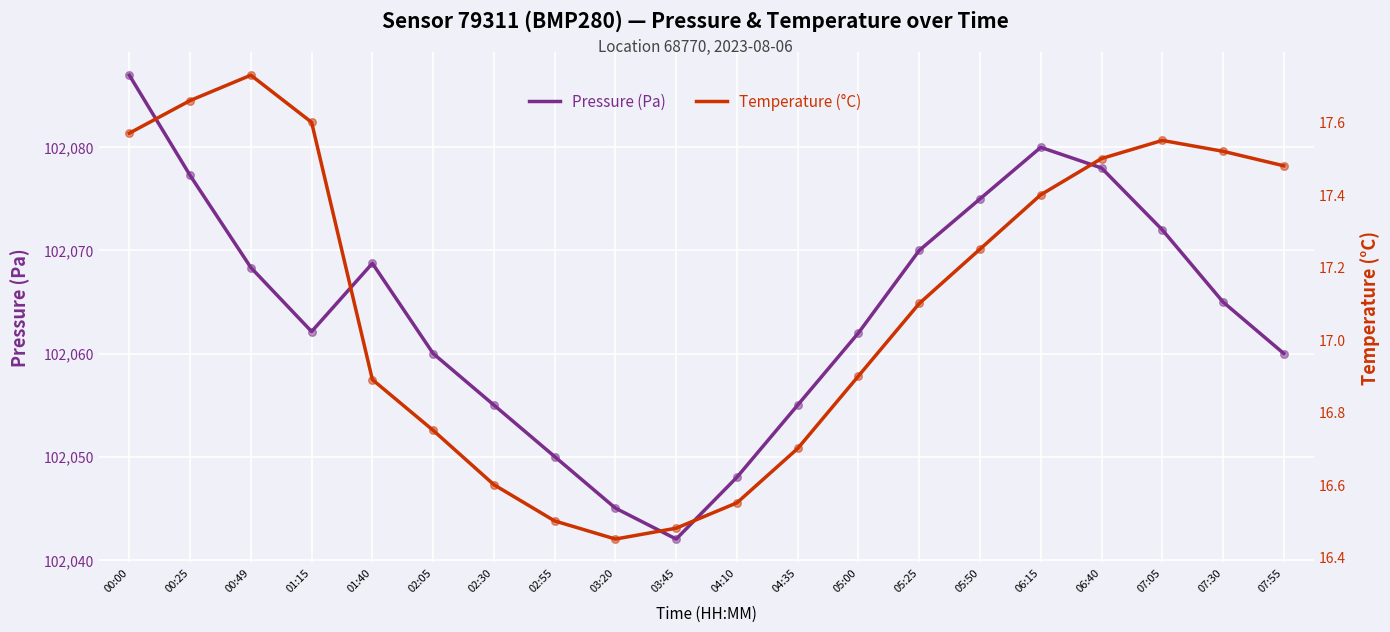

Which series reaches the maximum Y coordinate?

pressure